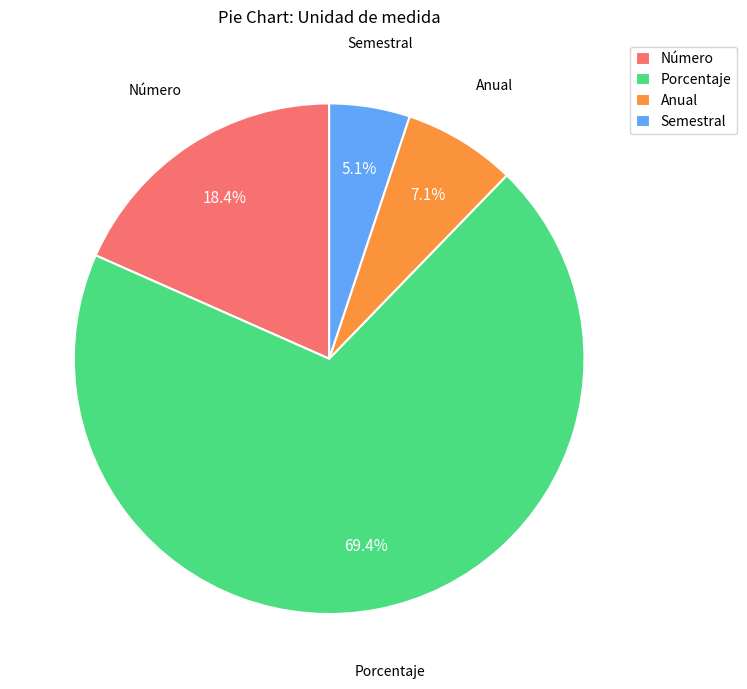

To the nearest percent, what is the difference between the largest and smallest slice percentages?

64%